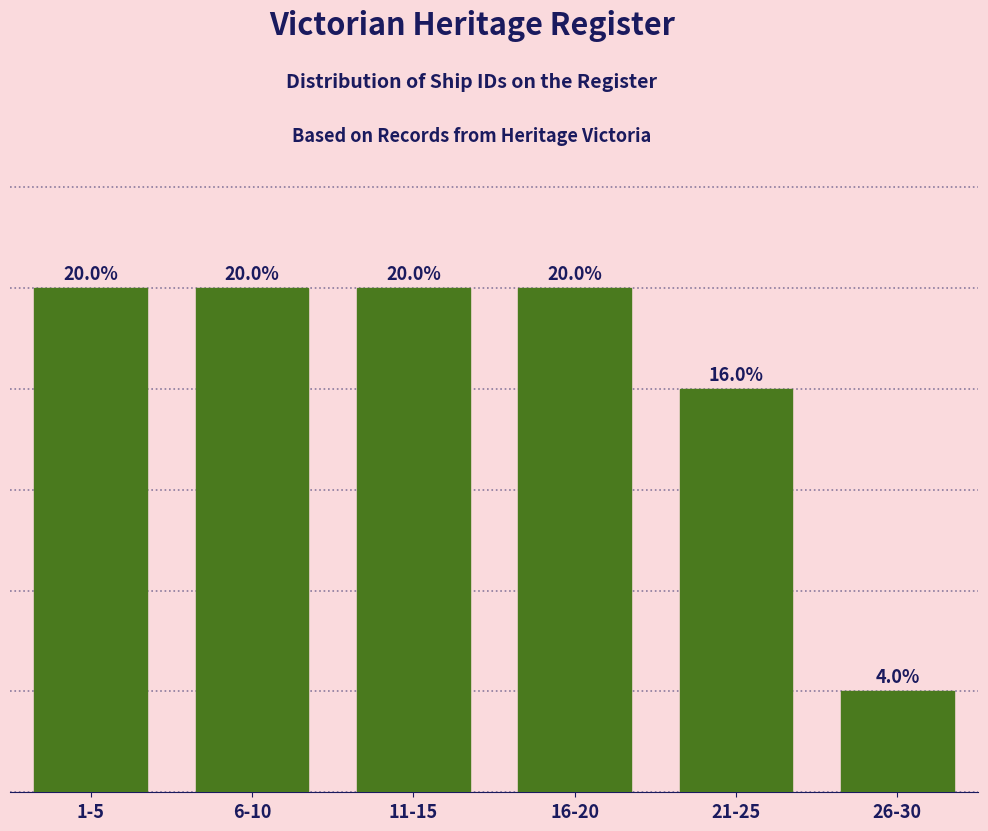

Does the chart contain any negative values?

No